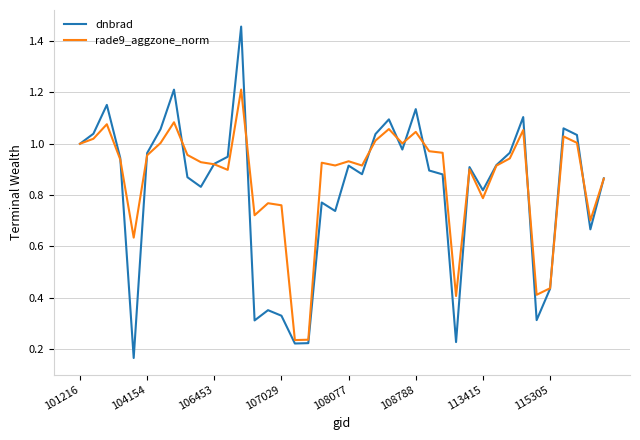

Which series has the widest spread of values?

dnbrad